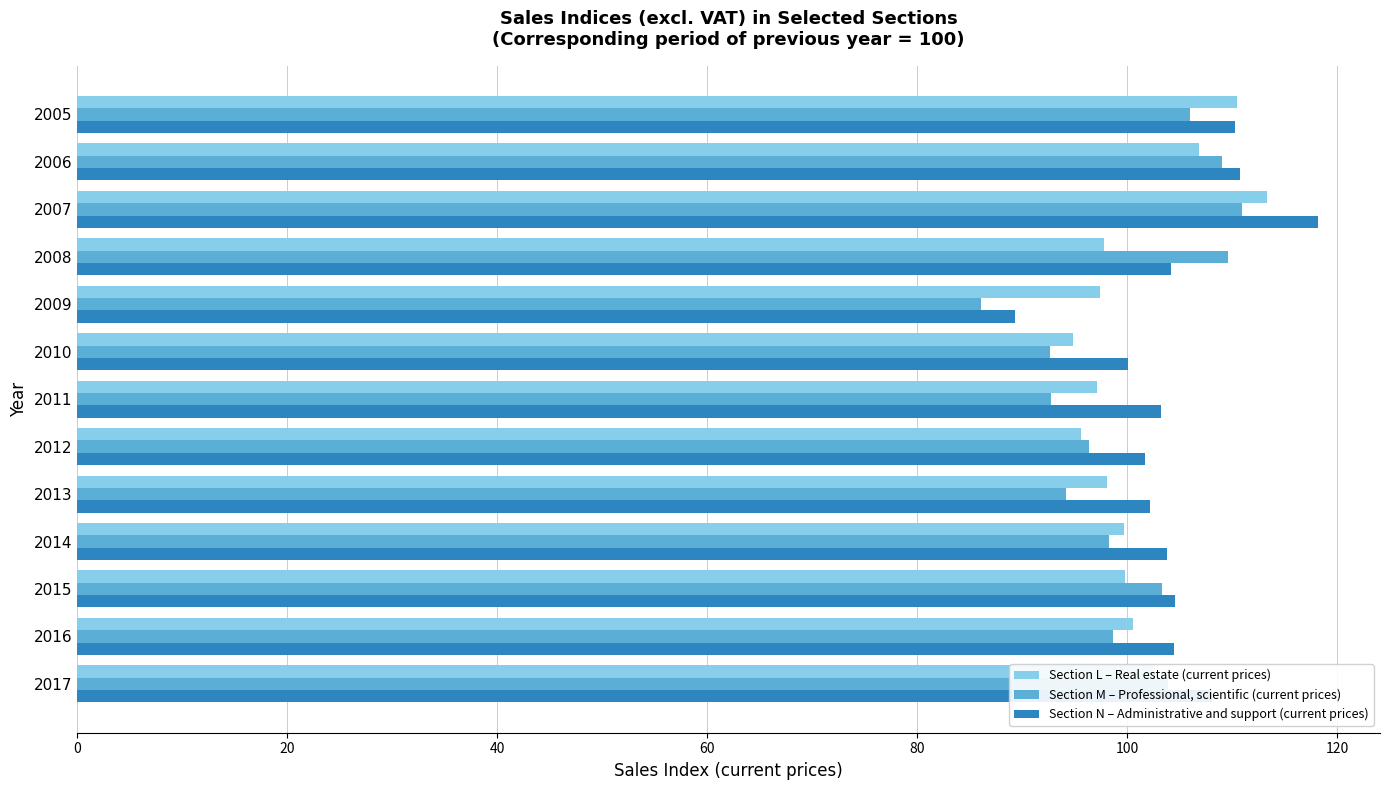

At how many categories does at least one series exceed 91?

13